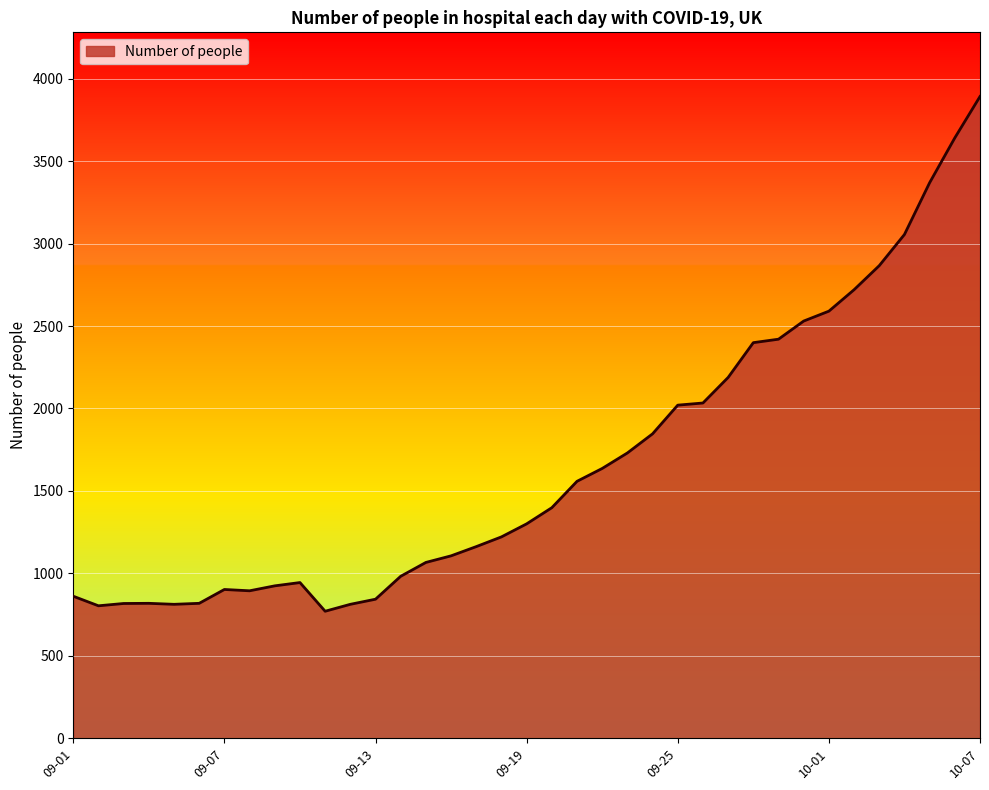

What is the average value?

1669